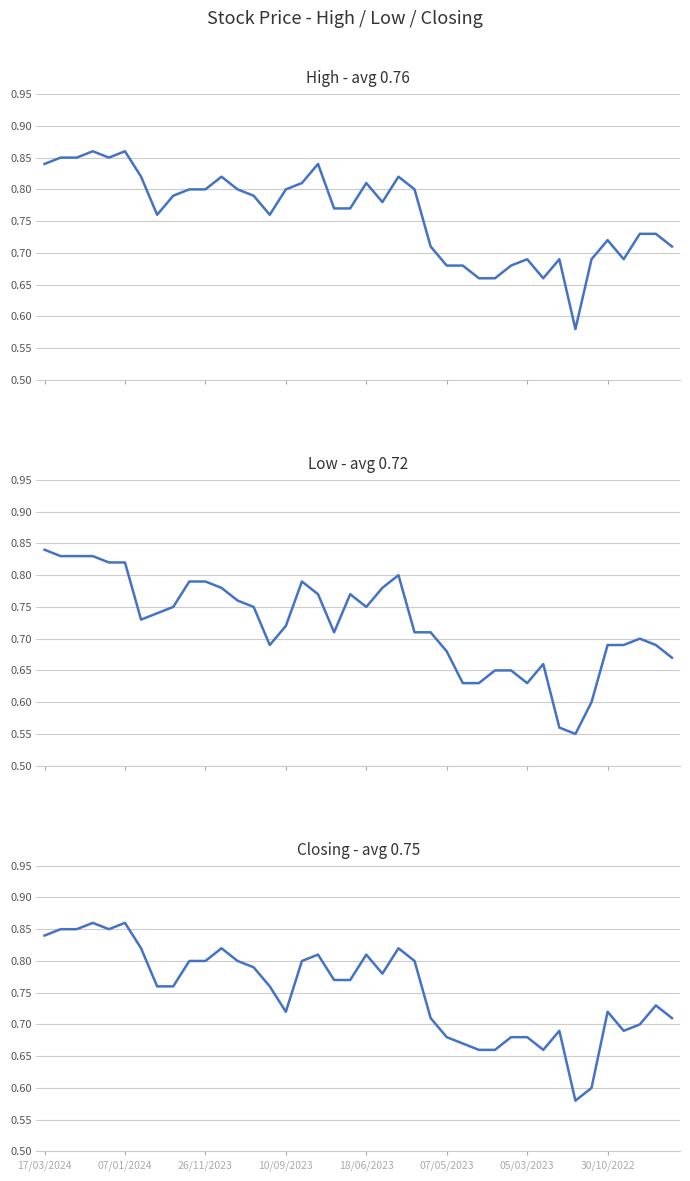

What is the difference between the maximum and minimum values in the Closing series?

0.3